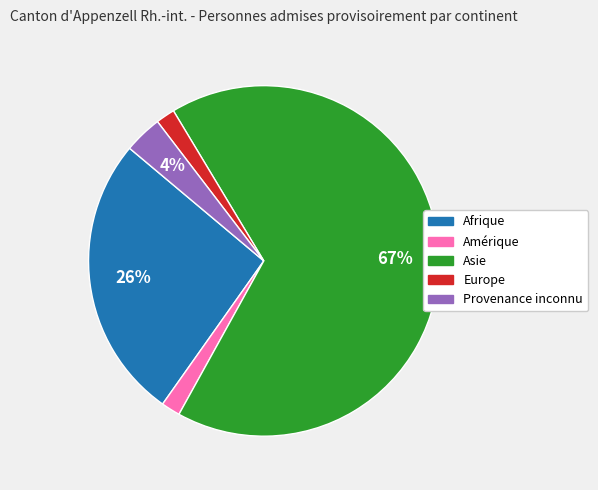

Which category has the biggest portion of the pie?

Asie